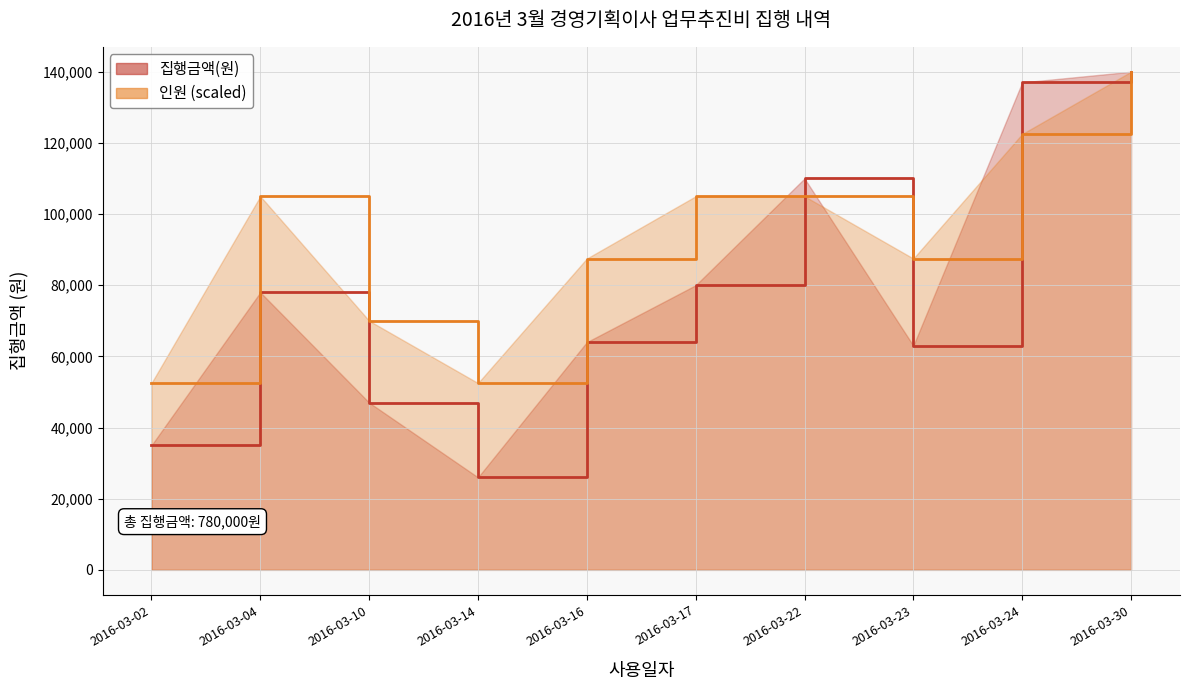

Count the 인원 values in the range 70000 to 105000.

6